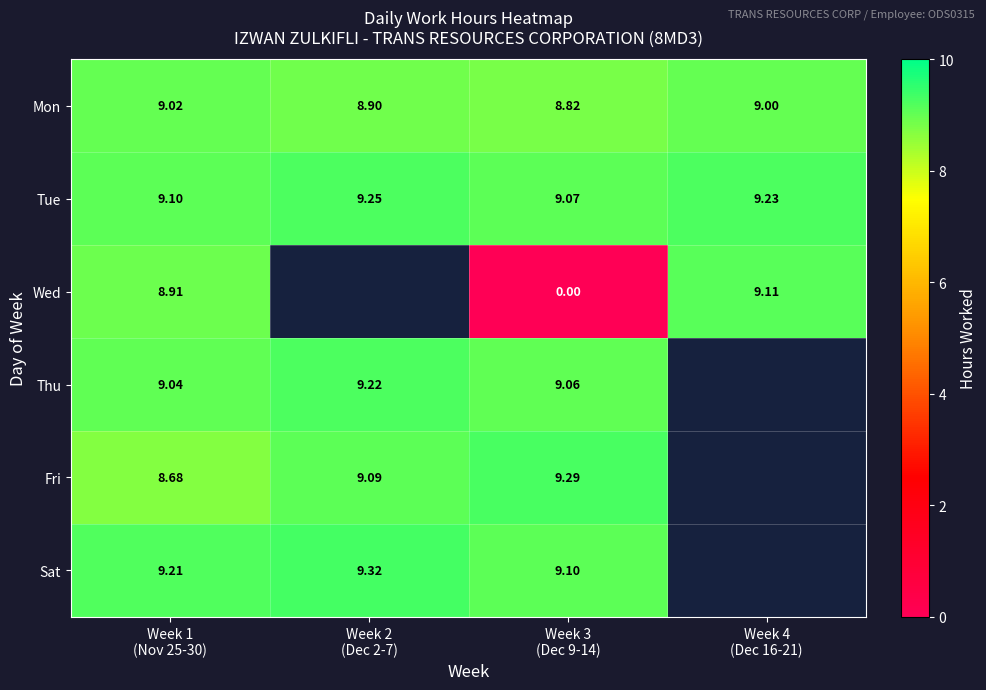

How many values in the Wed series exceed 0?

2